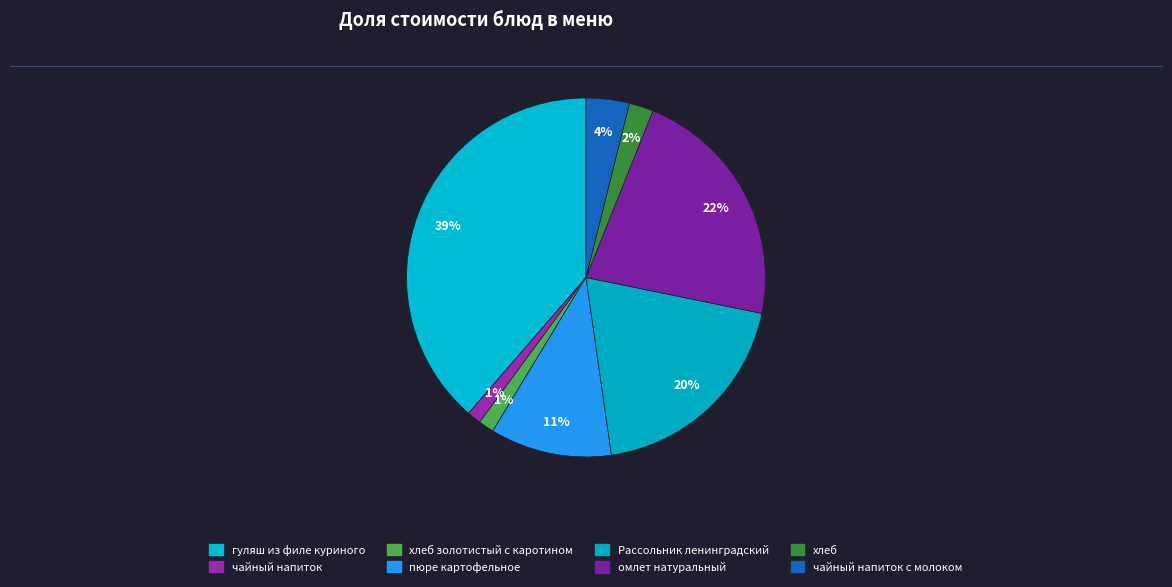

To the nearest percent, what percentage of the pie is Рассольник ленинградский?

20%